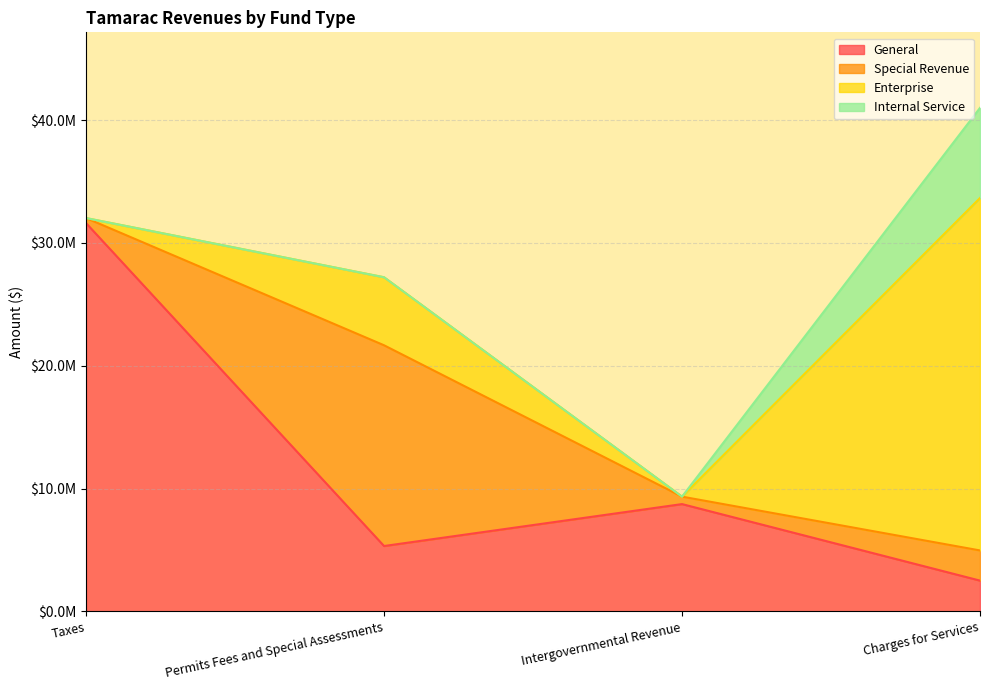

Where is General nearest to the value 17061472?

Intergovernmental Revenue